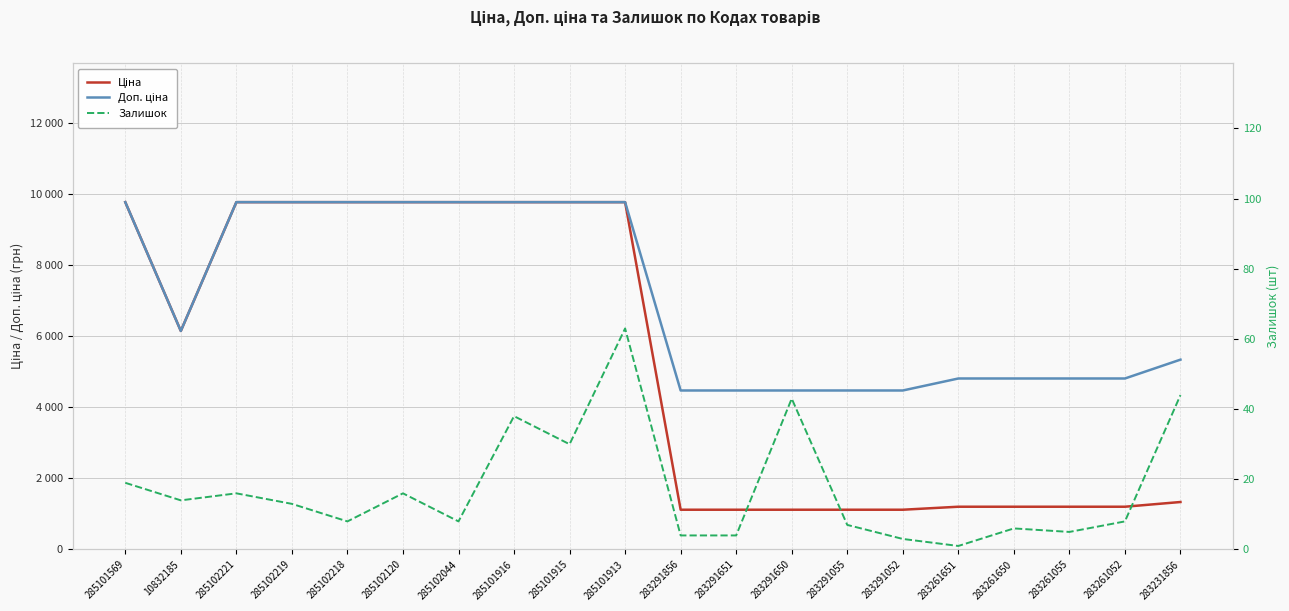

What is the difference between the maximum and minimum values in the Доп. ціна series?

5294.9